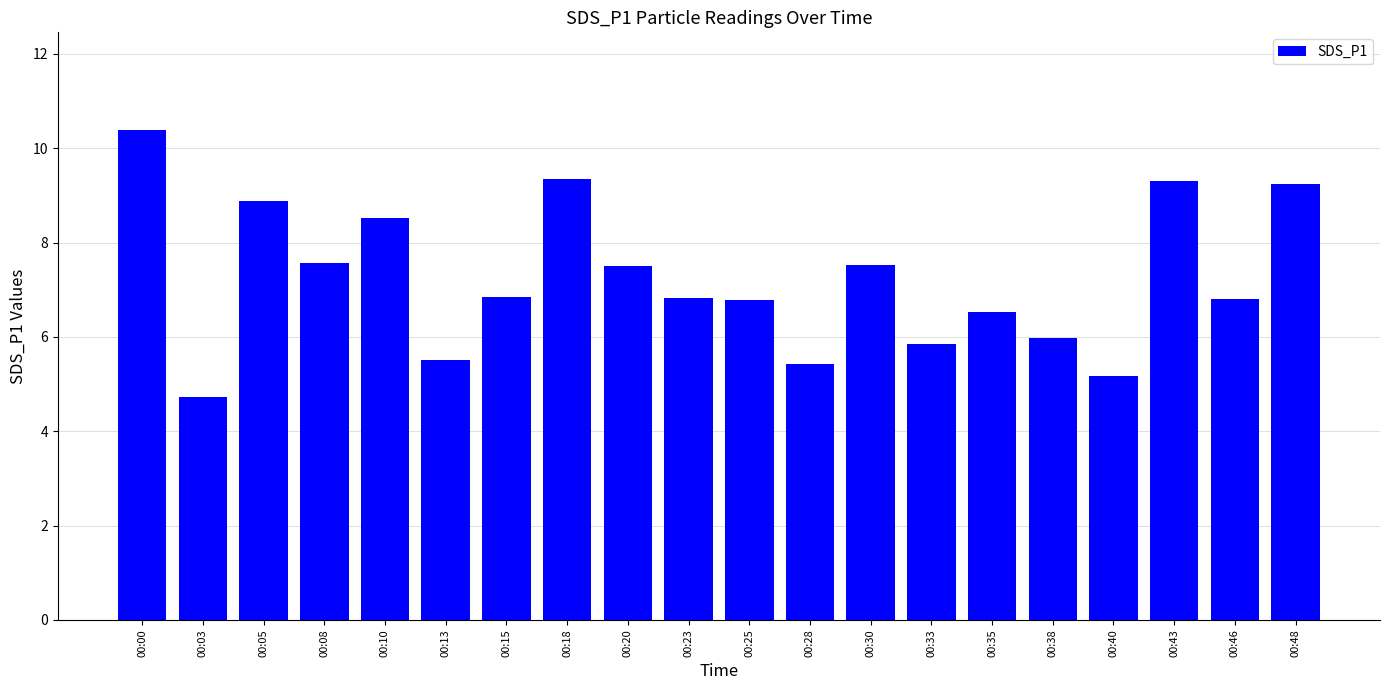

How many categories are shown in the chart?

20